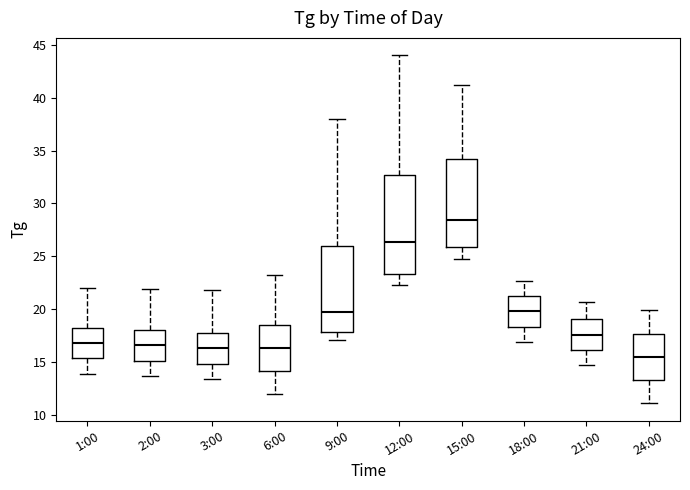

Where is the upper edge of the box for 12:00 on the y-axis? The values are not printed on the chart, so give them approximately, as read against the axis.

32.5